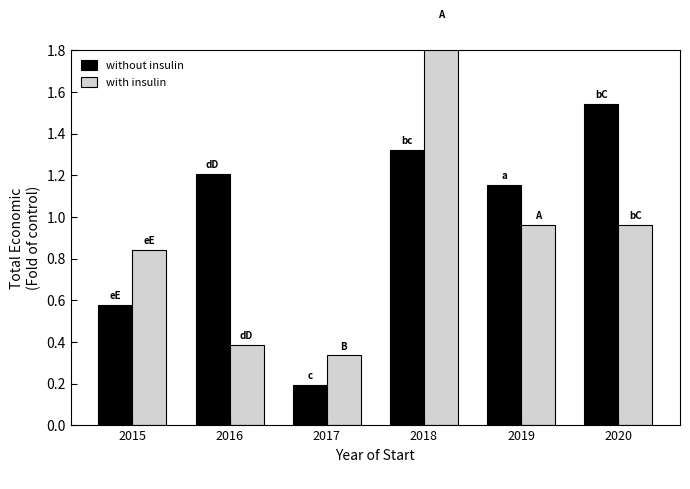

What is the average value of the without insulin series?

1.0